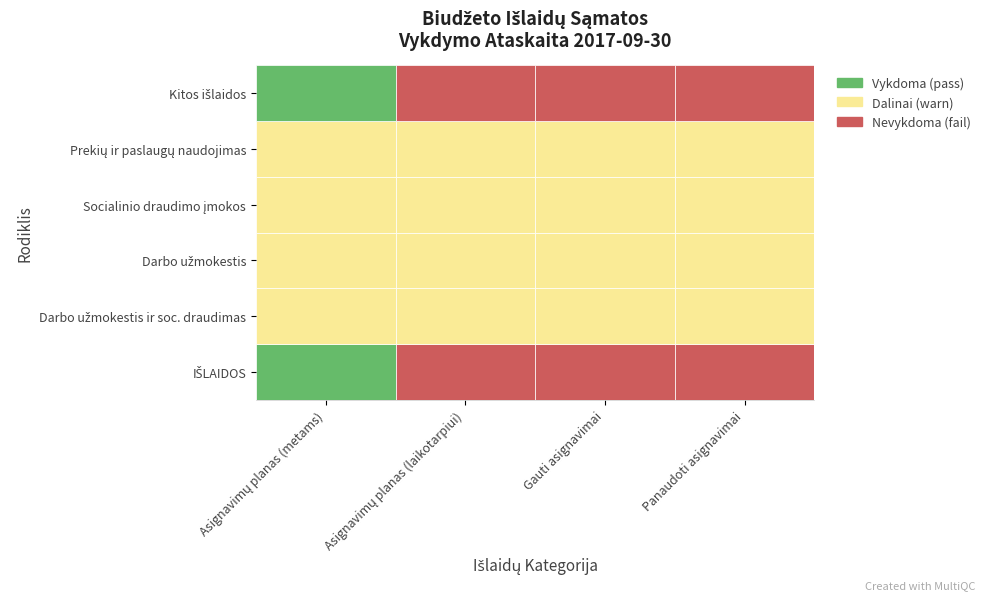

True or false: IŠLAIDOS has a value of 55000.0 at Gauti asignavimai.

True